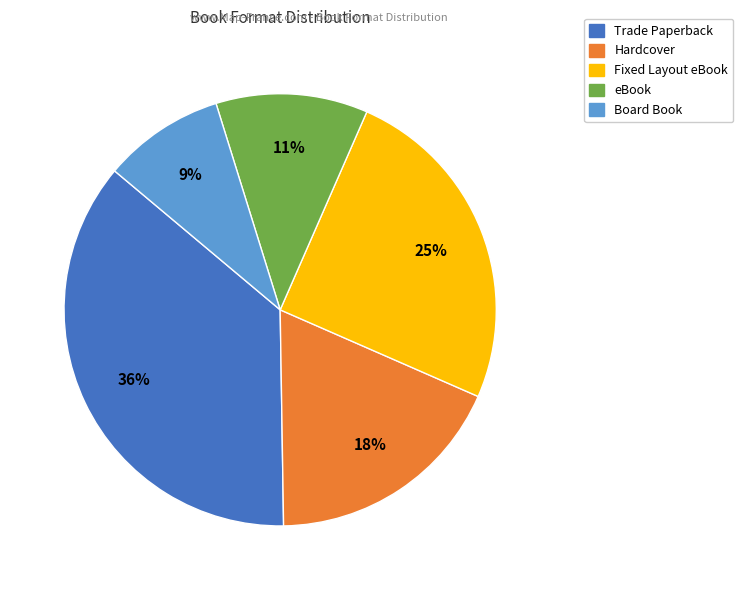

To the nearest percent, what is the difference between the largest and smallest slice percentages?

27%